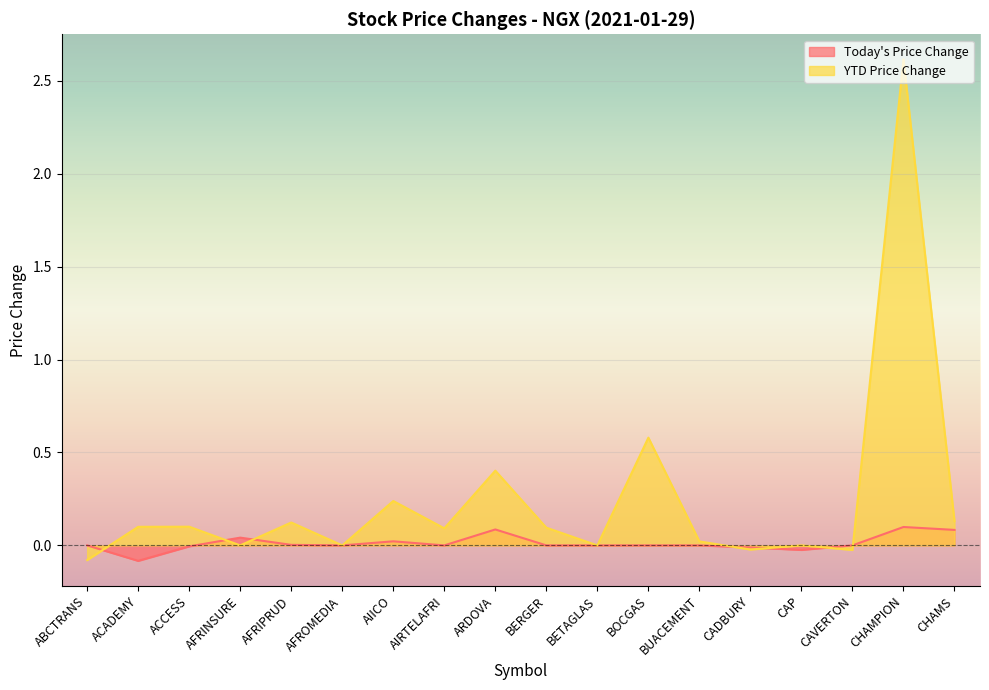

Where do Today's Price Change and YTD Price Change first cross each other?

ABCTRANS and ACADEMY